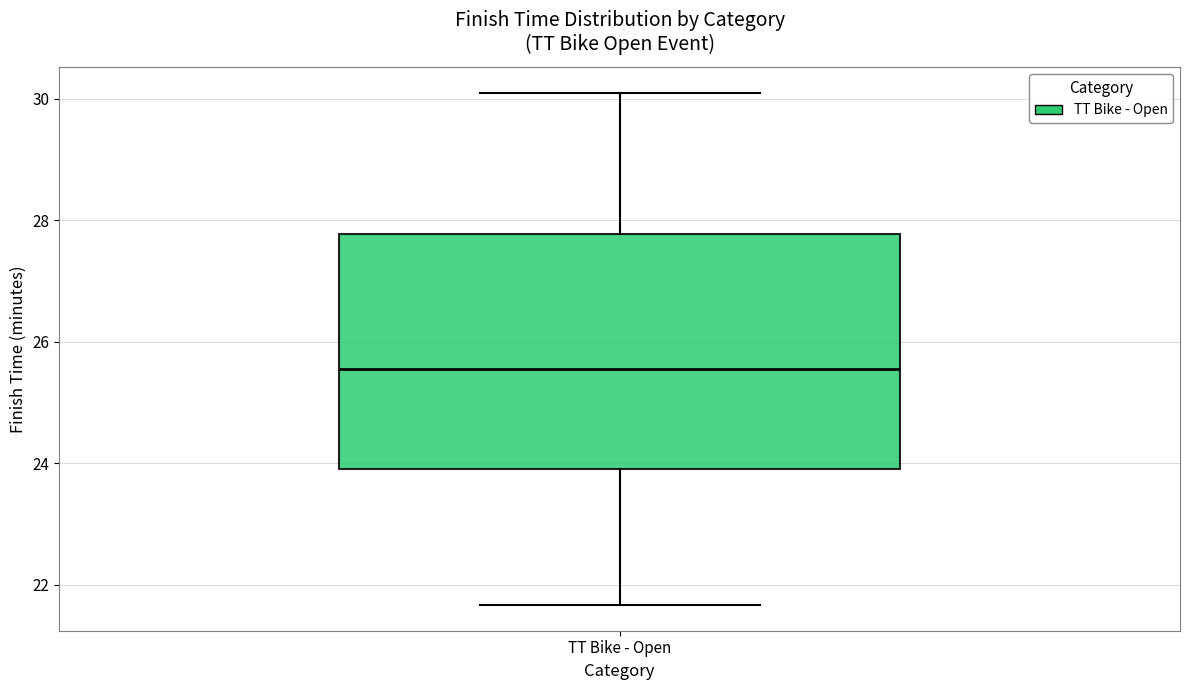

Read this box plot against the y-axis: the position of the median line, the range covered by the box, and the ends of both whiskers. The values are not printed on the chart, so give them approximately, as read against the axis.

median 25.6, box 24.0 to 27.8, whiskers 21.6 to 30.2